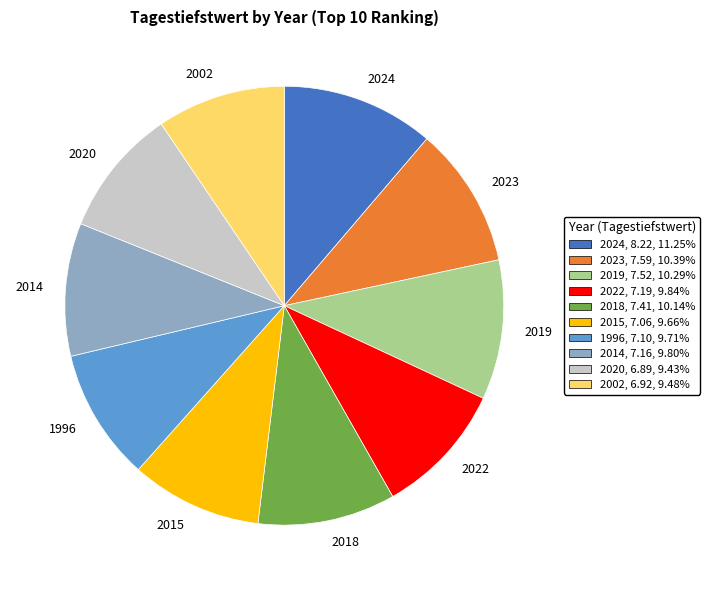

Approximately how many times larger is the value at 1996 compared to 2015?

1.0